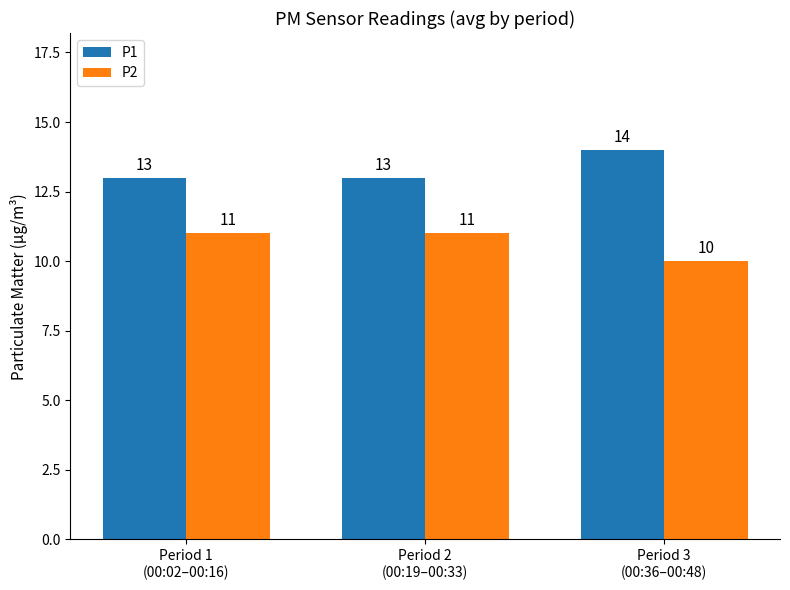

Rank the series by their maximum value, from highest to lowest.

P1, P2